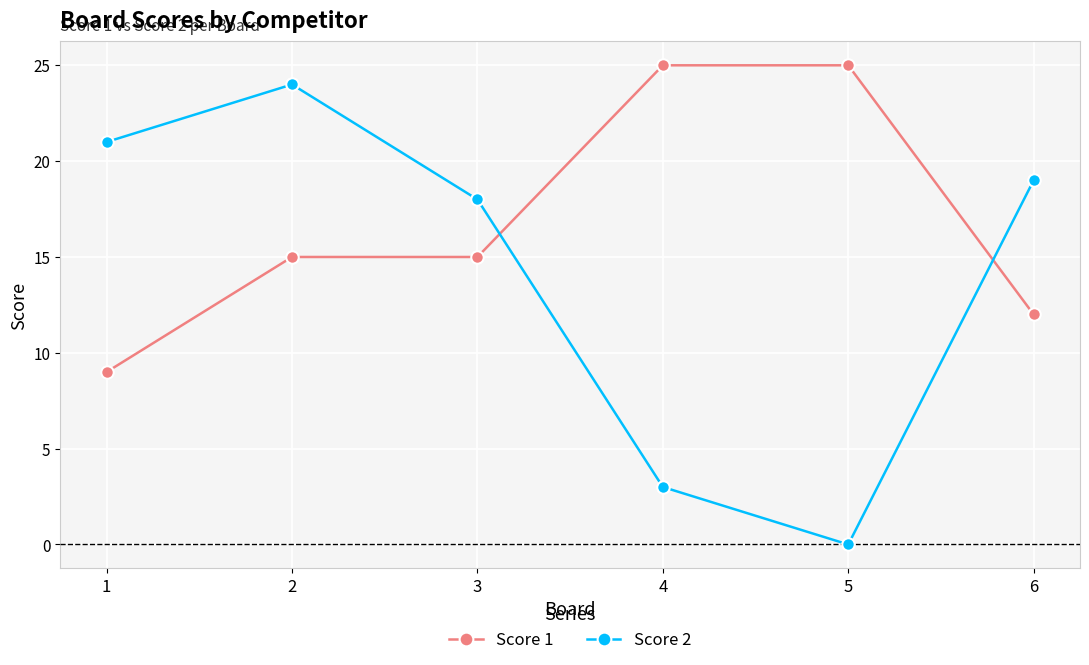

What are all the series names shown in the legend?

Score 1, Score 2